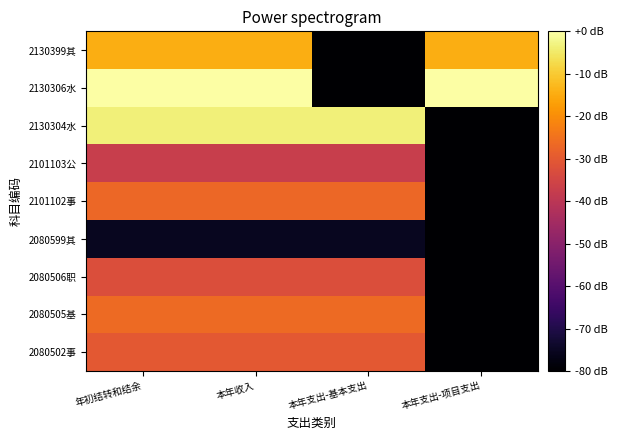

At 本年收入, list the series in order from smallest to largest.

2080599其, 2101103公, 2080506职, 2080502事, 2101102事, 2080505基, 2130399其, 2130304水, 2130306水